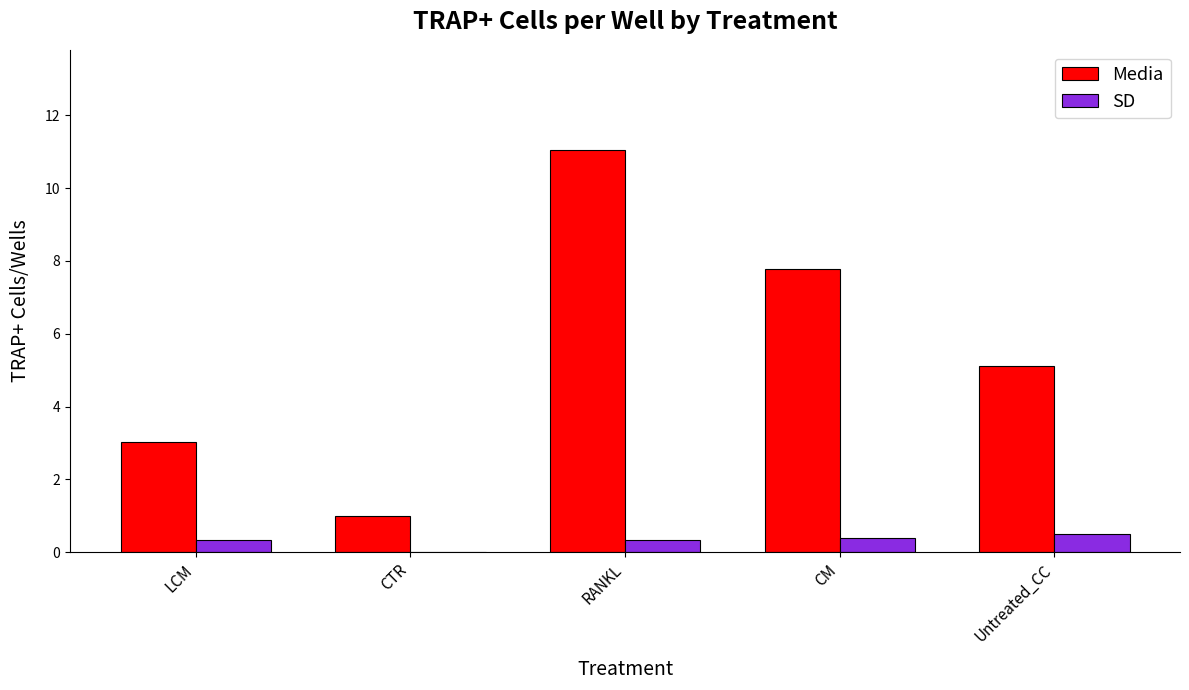

What is the sum of the Media values at Untreated_CC and CTR?

6.1